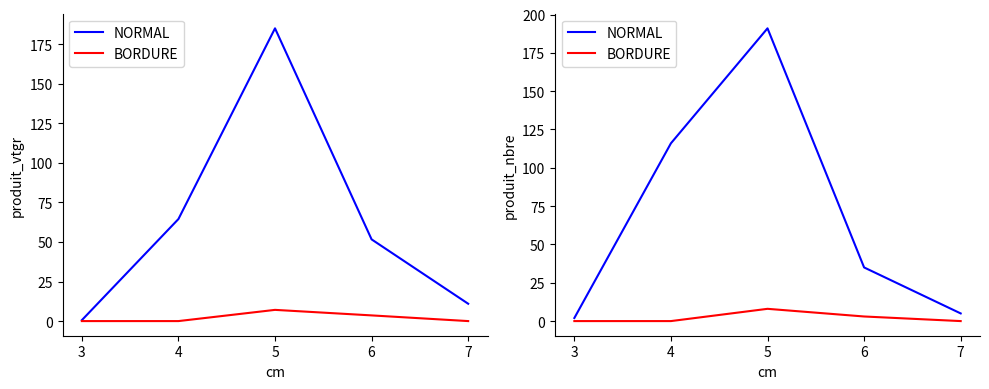

At which category does the chart reach its peak across all series?

5